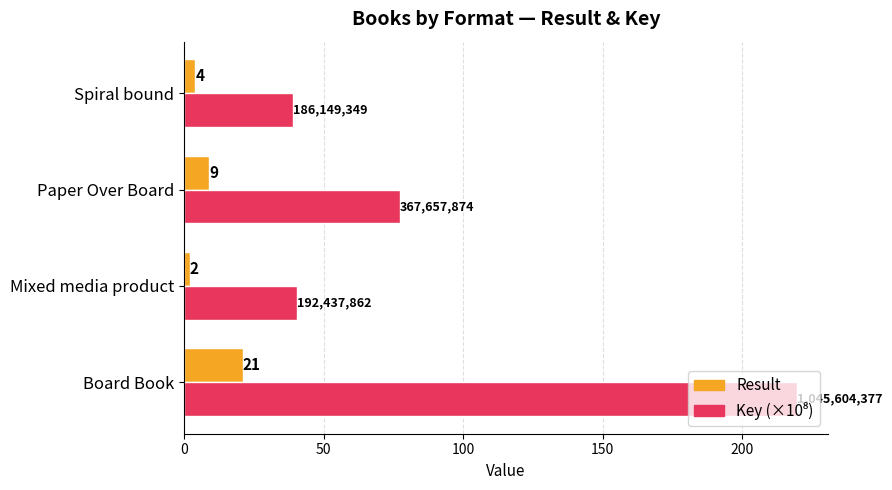

What is the greatest value displayed?

219.6